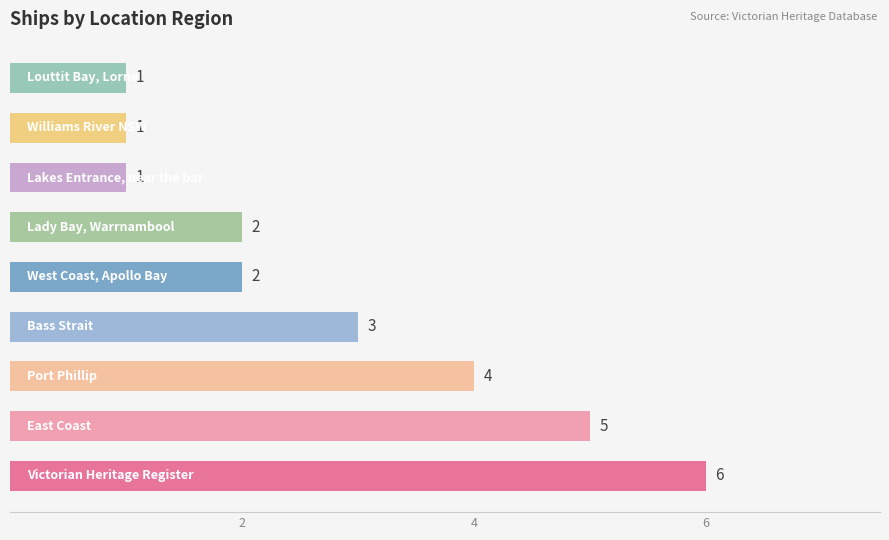

What is the sum of all values?

25